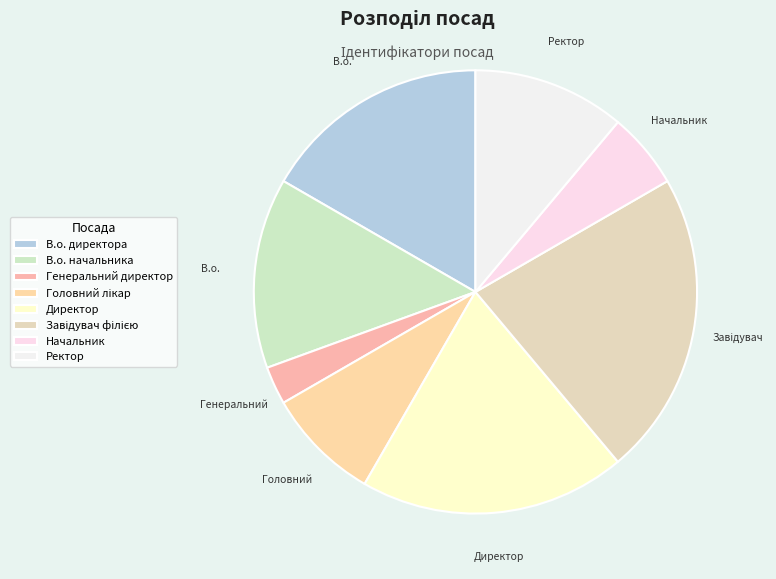

Does Ректор represent more than half of the total?

No